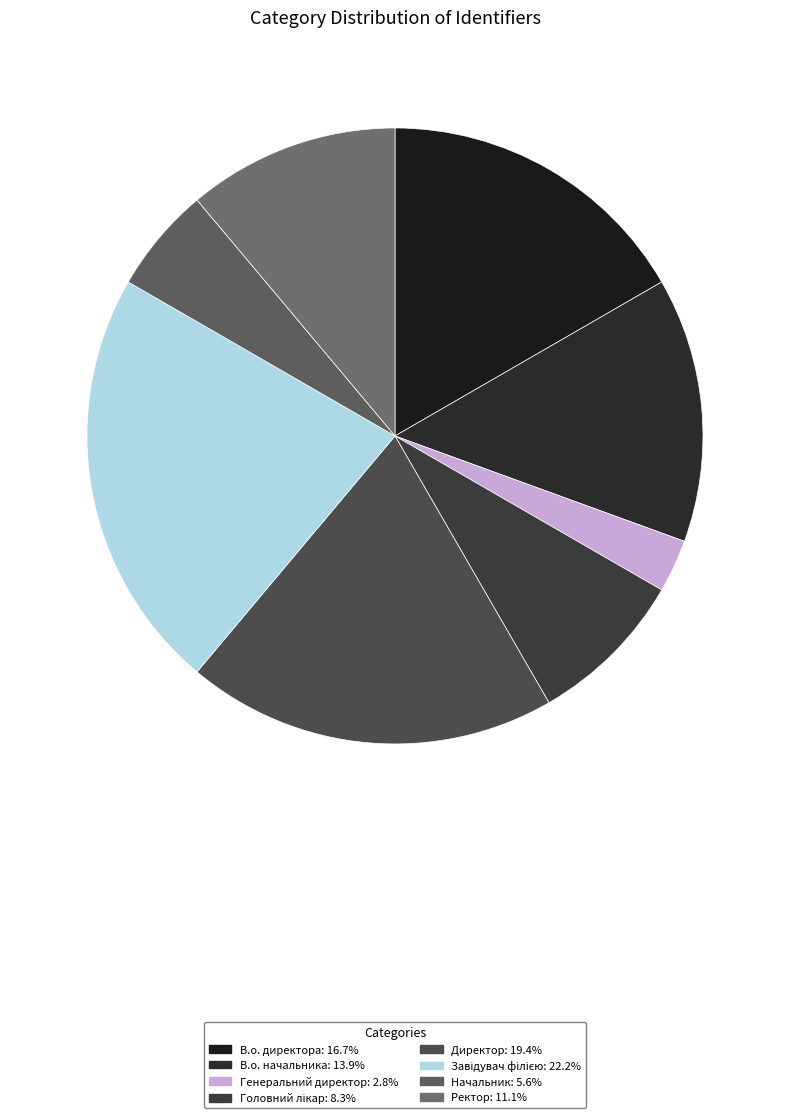

Does Головний лікар account for over 50% of the chart?

No